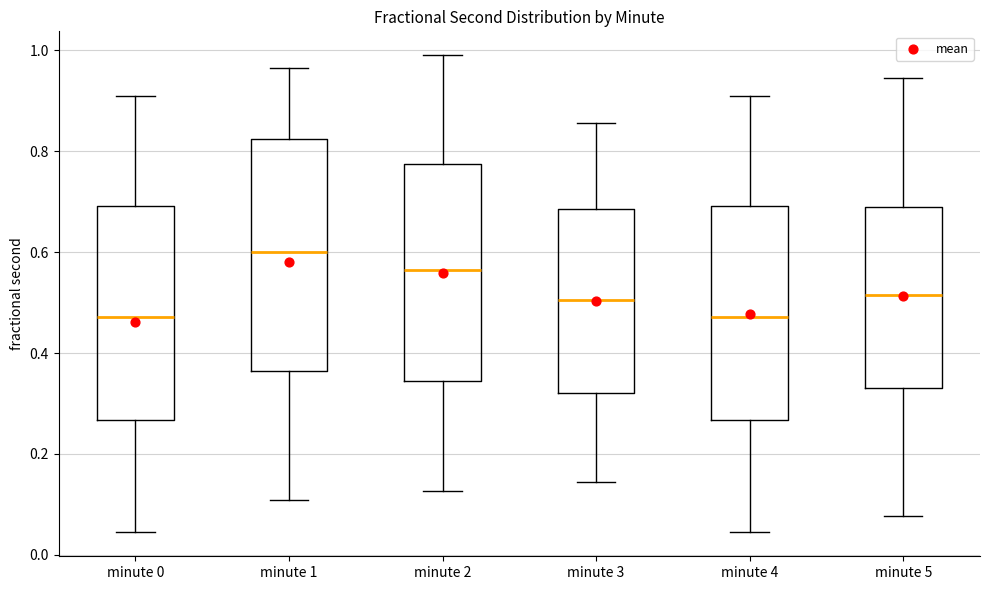

Comparing the boxes themselves (not the whiskers), which one is the tallest?

minute 1